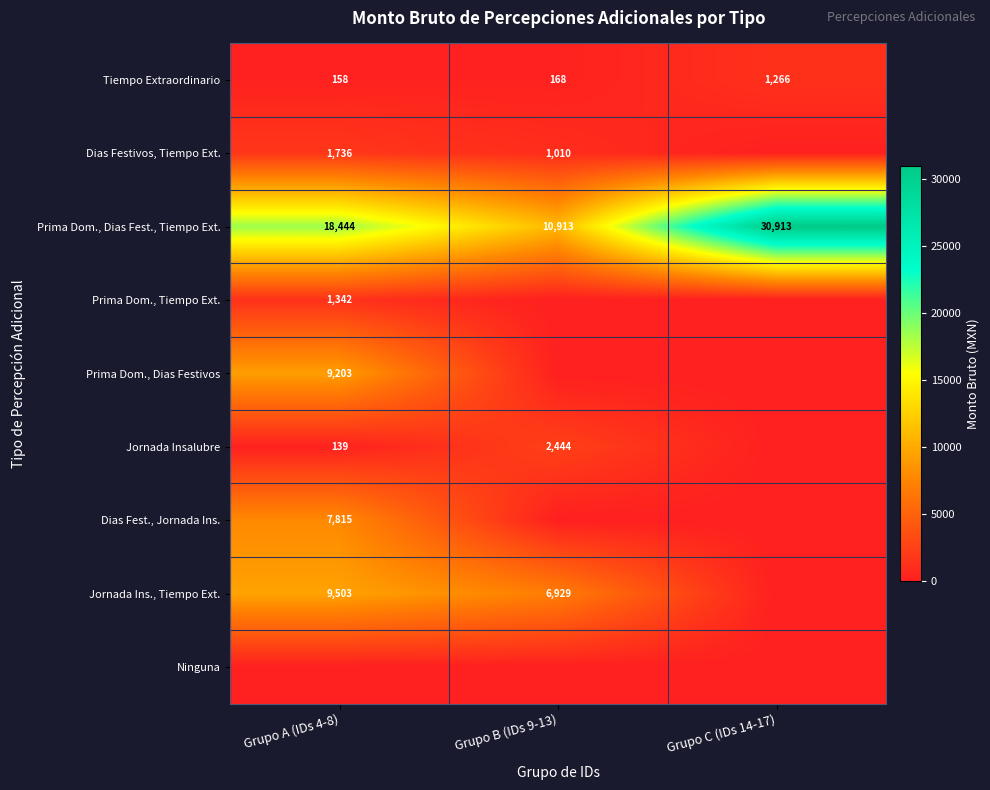

What is the approximate value of Tiempo Extraordinario at Grupo B (IDs 9-13)?

168